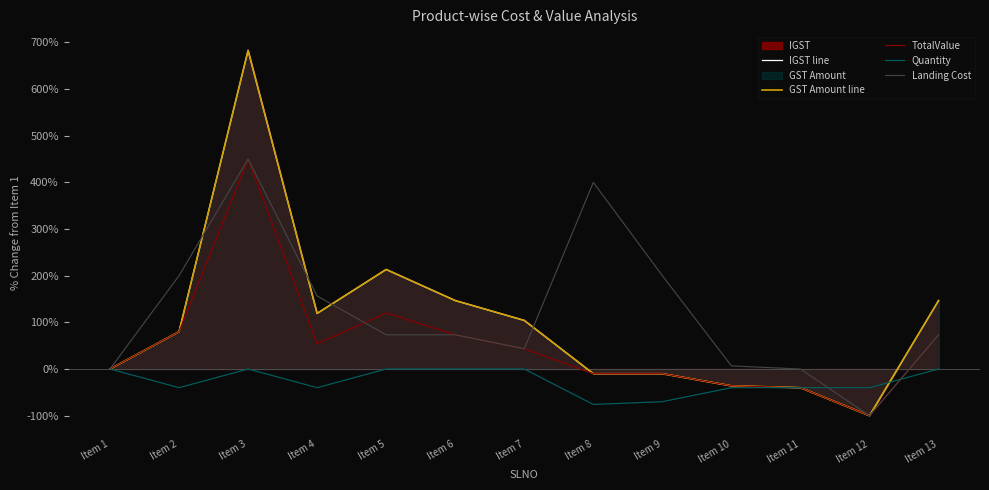

Which series has the largest range (max minus min)?

IGST line